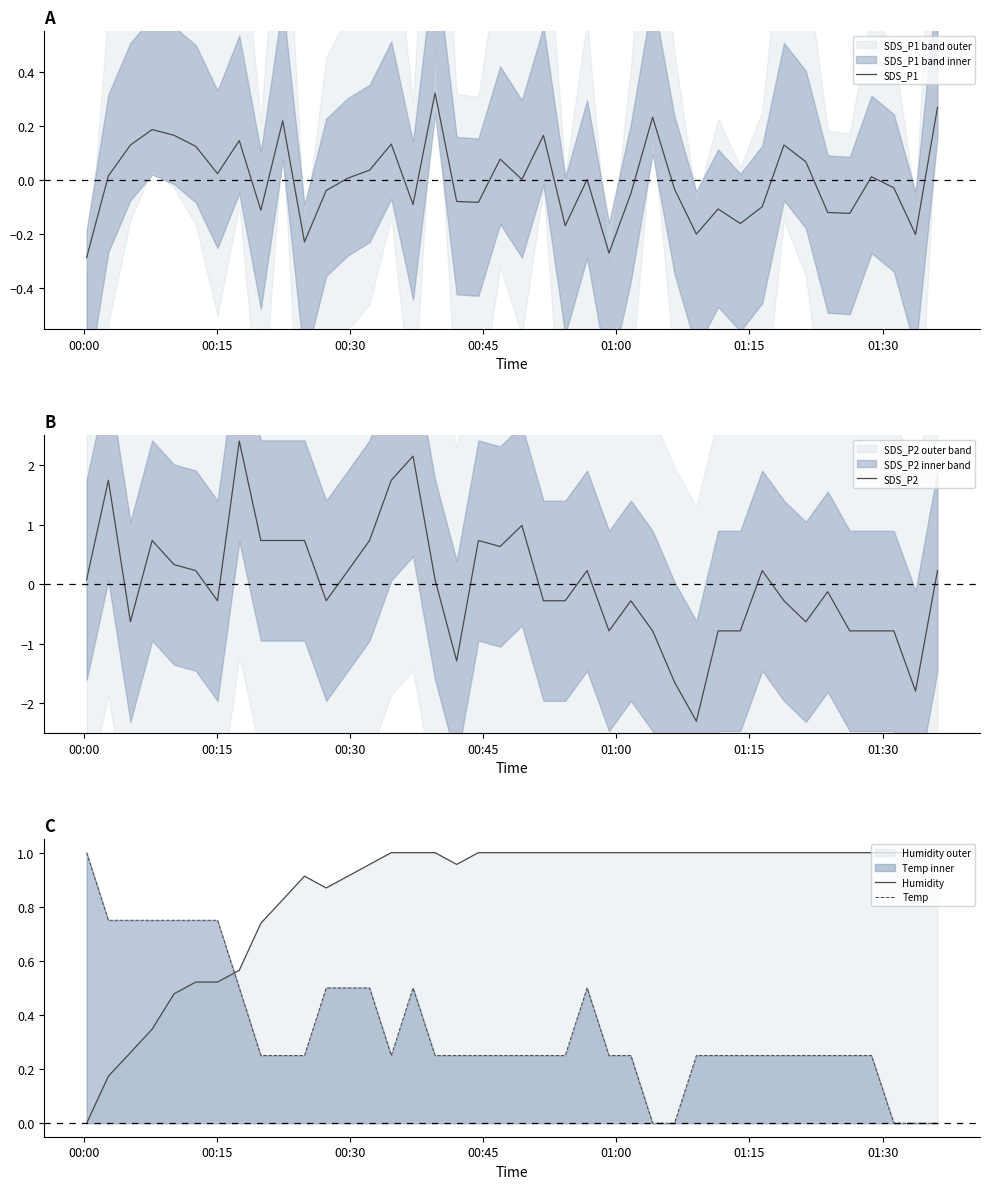

How many values in the Humidity series exceed 0?

39